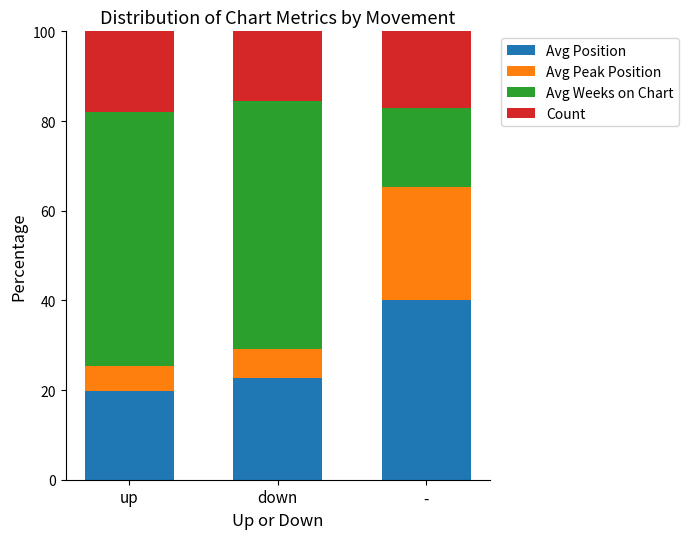

What is the sum of the Avg Position values at up and down?

42.6